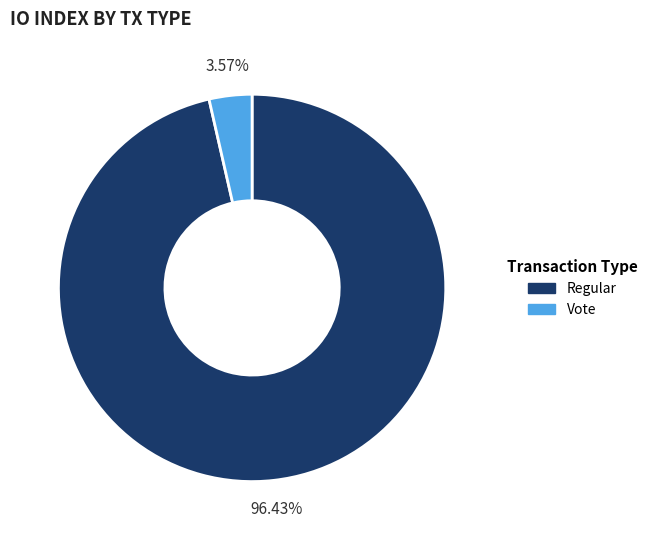

Combined, do Regular and Vote account for over 50%?

Yes